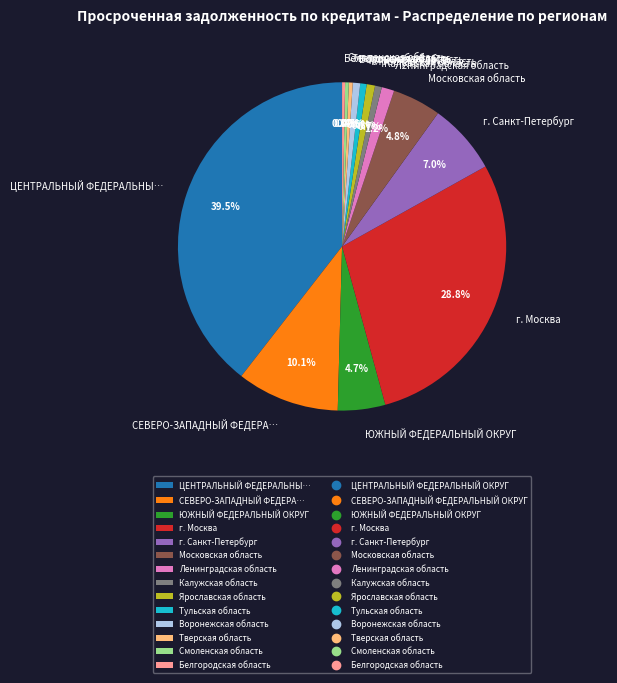

Do Тверская область and Ярославская область together represent more than half of the pie?

No